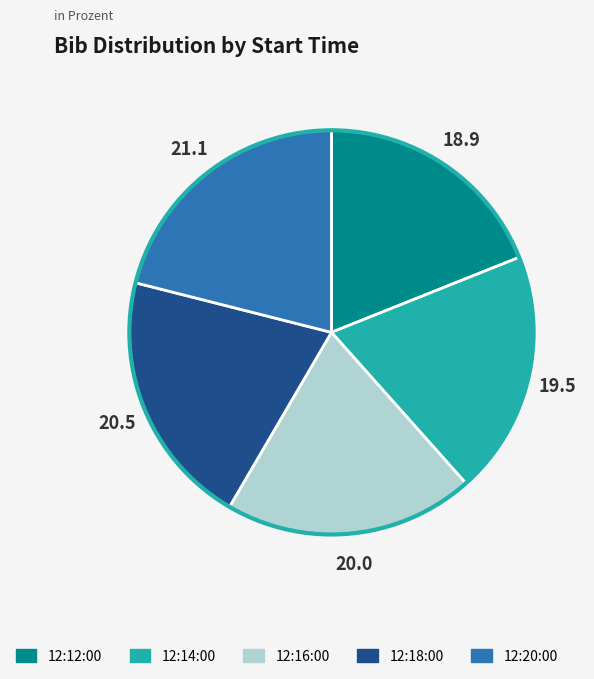

The 12:20:00 slice represents 15% of the pie. True or false?

False